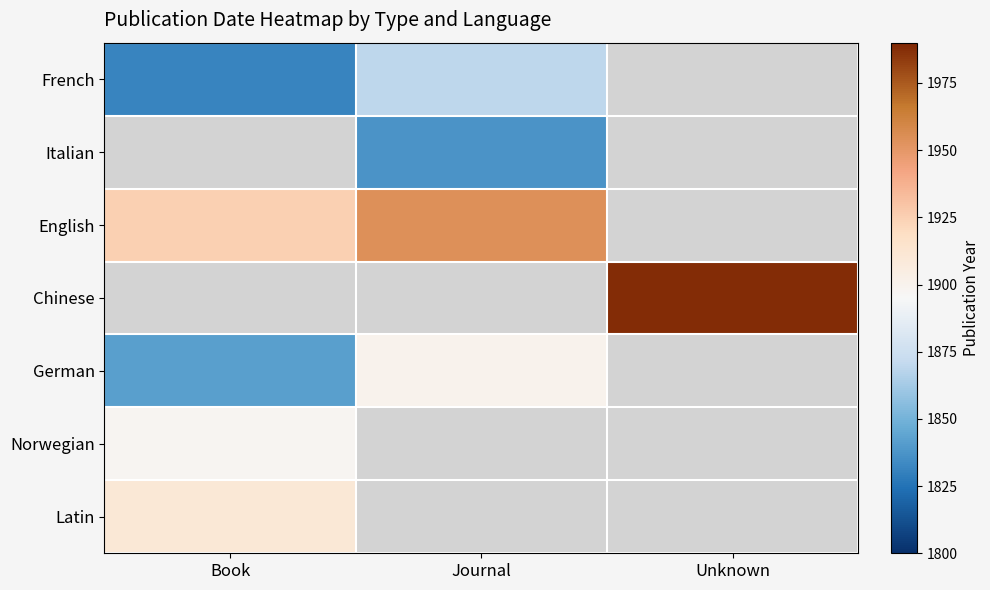

At how many categories does at least one series exceed 1972?

1